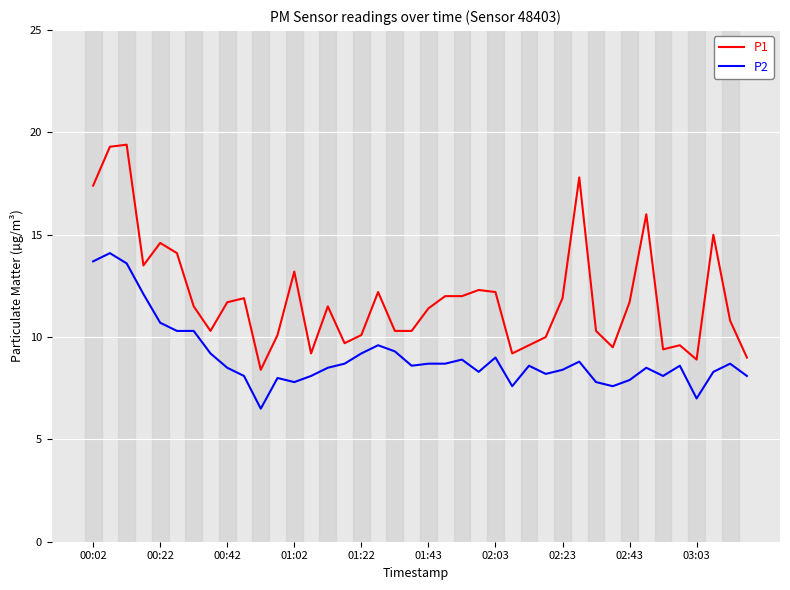

Count the number of data series in this chart.

2